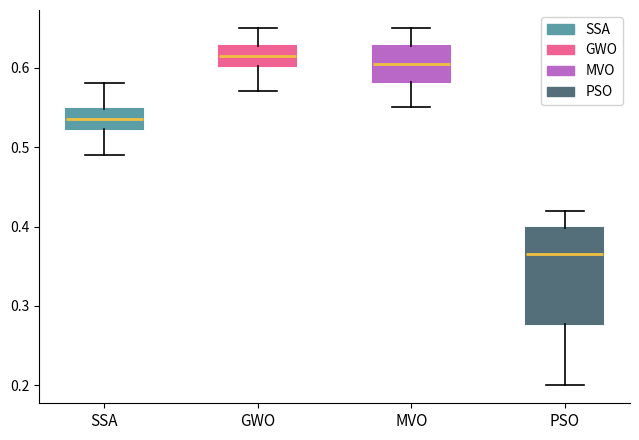

Reading left to right, read every box against the y-axis: the position of its median line, the range the box covers, and the ends of its whiskers. The values are not printed on the chart, so give them approximately, as read against the axis.

SSA: median 0.54, box 0.52 to 0.55, whiskers 0.49 to 0.58
GWO: median 0.62, box 0.60 to 0.63, whiskers 0.57 to 0.65
MVO: median 0.61, box 0.58 to 0.63, whiskers 0.55 to 0.65
PSO: median 0.37, box 0.28 to 0.40, whiskers 0.20 to 0.42